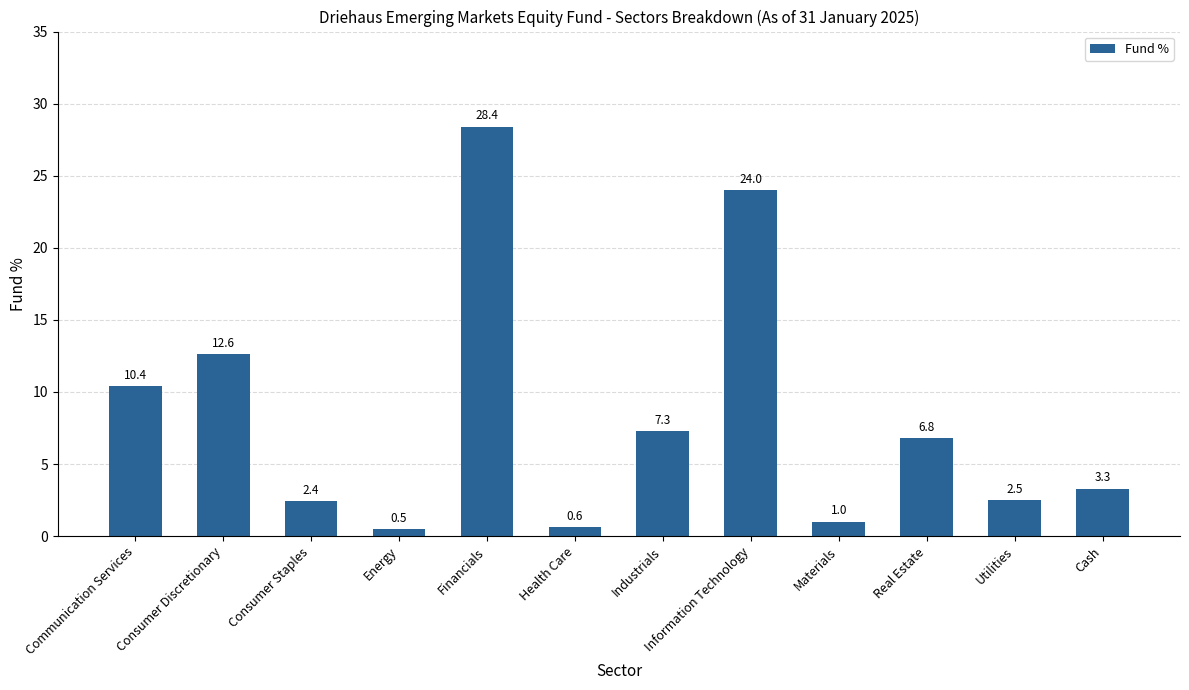

What is the smallest value displayed?

0.5